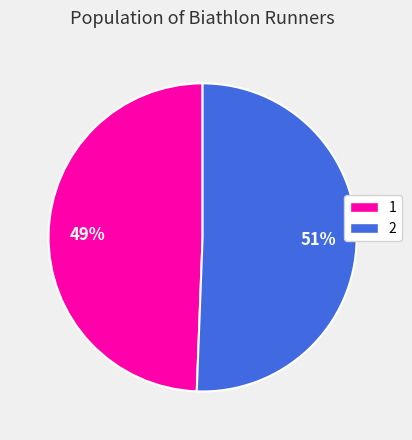

True or false: 2 accounts for 39% of the total.

False